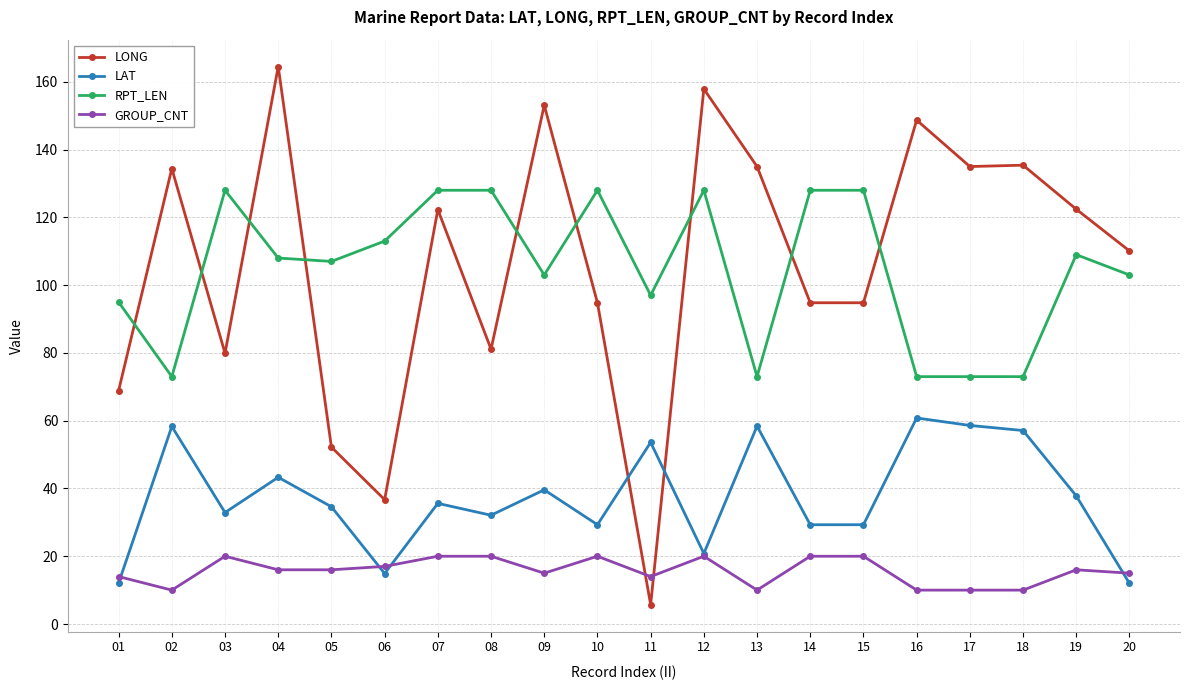

Rank the series at 11 from highest to lowest value.

RPT_LEN, LAT, GROUP_CNT, LONG